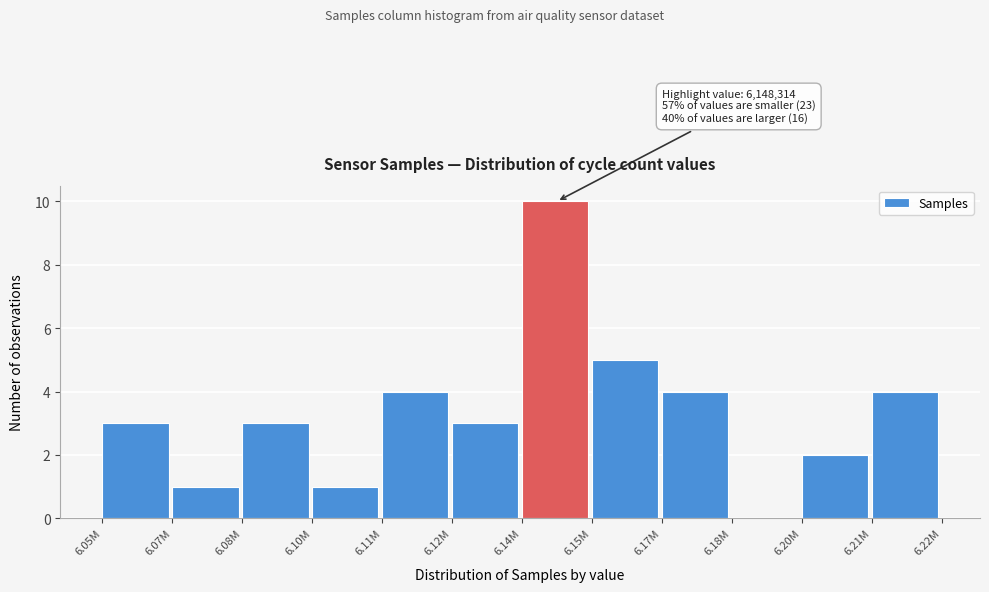

Reading left to right, transcribe all the data shown in this chart.

6.05M=3	6.07M=1	6.08M=3	6.10M=1	6.11M=4	6.12M=3	6.14M=10	6.15M=5	6.17M=4	6.18M=0	6.20M=2	6.21M=4